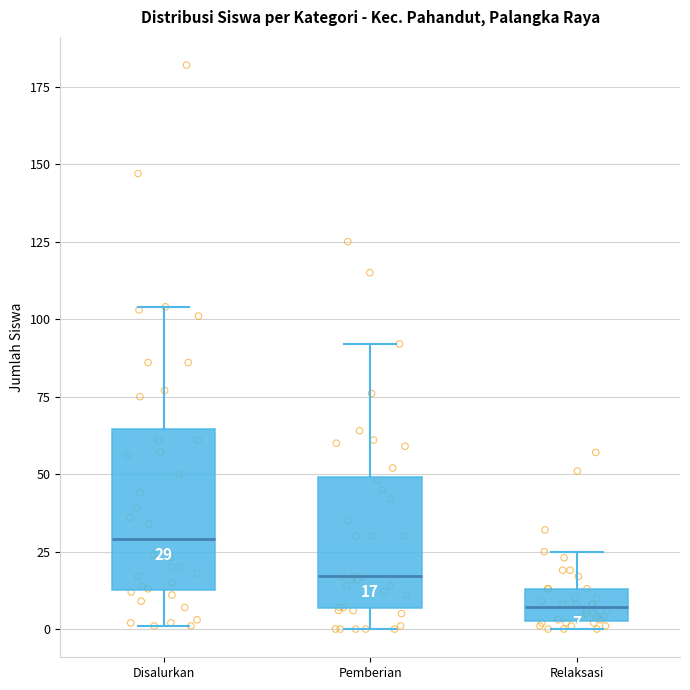

Which box's median line is the lowest?

Relaksasi